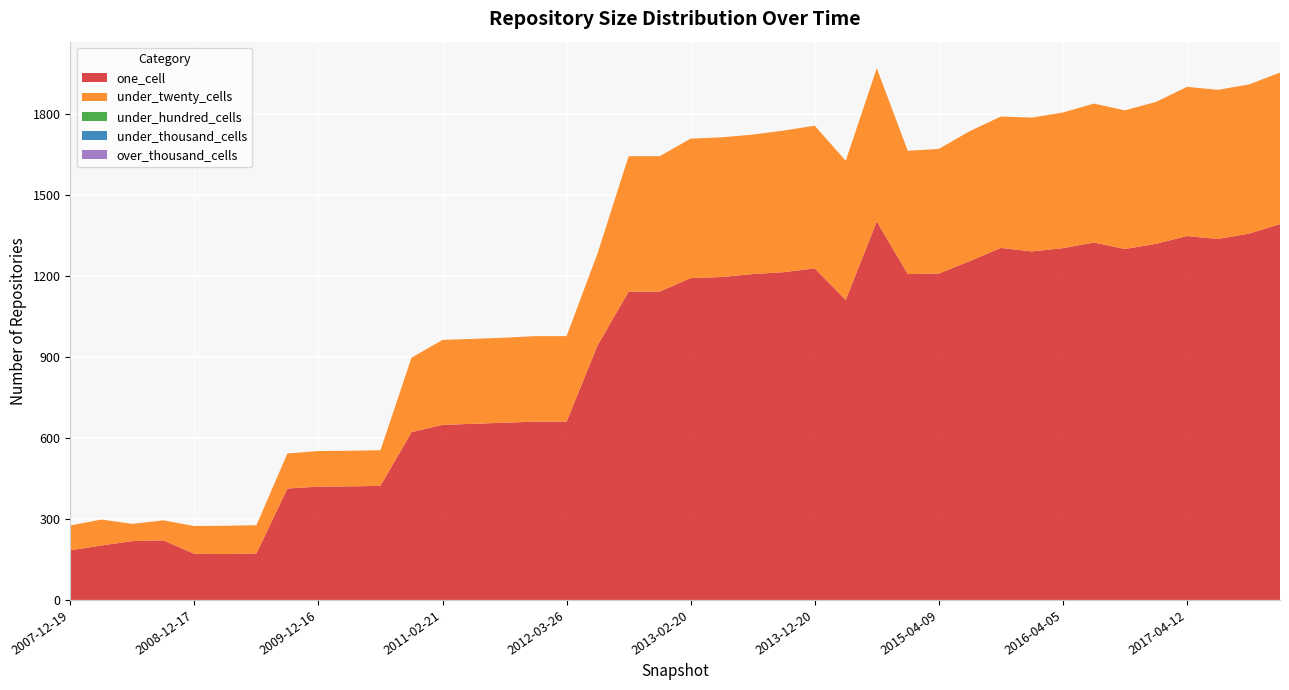

Reading left to right, list all the values displayed in this chart.

one_cell: 184	202	218	221	171	170	172	413	420	421	423	622	649	653	657	661	661	944	1143	1143	1193	1197	1208	1215	1229	1112	1403	1208	1210	1256	1305	1292	1304	1325	1301	1320	1349	1338	1358	1393
under_twenty_cells: 92	96	64	74	103	105	105	130	132	132	132	276	315	315	315	317	317	341	502	502	517	518	517	525	529	516	568	457	462	482	487	496	503	515	514	526	553	553	553	562
under_hundred_cells: 0	0	0	0	0	0	0	0	0	0	0	0	0	0	0	0	0	0	0	0	0	0	0	0	0	0	0	0	0	0	0	0	0	0	0	0	0	0	0	0
under_thousand_cells: 0	0	0	0	0	0	0	0	0	0	0	0	0	0	0	0	0	0	0	0	0	0	0	0	0	0	0	0	0	0	0	0	0	0	0	0	0	0	0	0
over_thousand_cells: 0	0	0	0	0	0	0	0	0	0	0	0	0	0	0	0	0	0	0	0	0	0	0	0	0	0	0	0	0	0	0	0	0	0	0	0	0	0	0	0